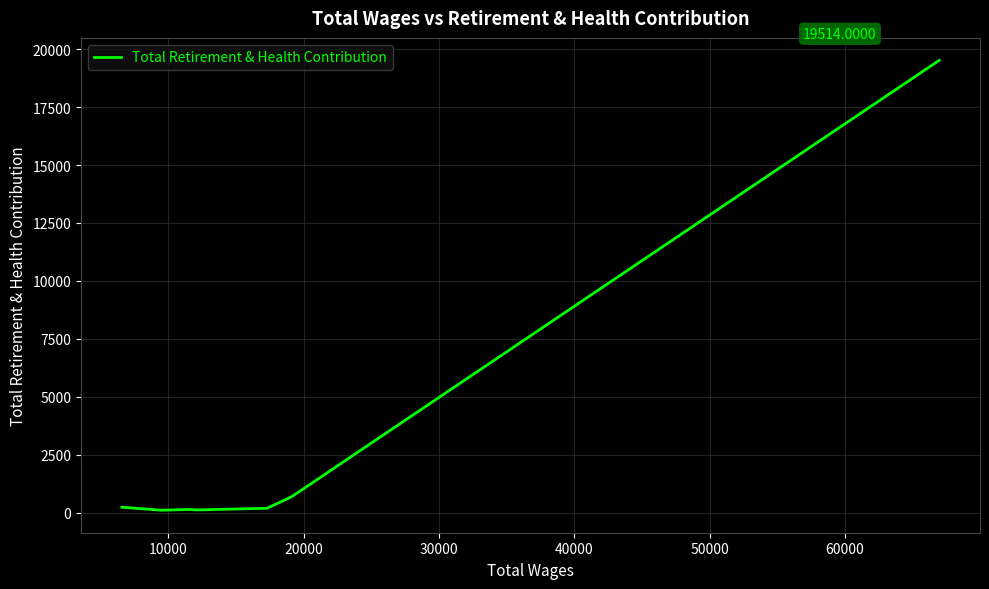

True or false: there are more than 2 points higher than both neighbors.

False